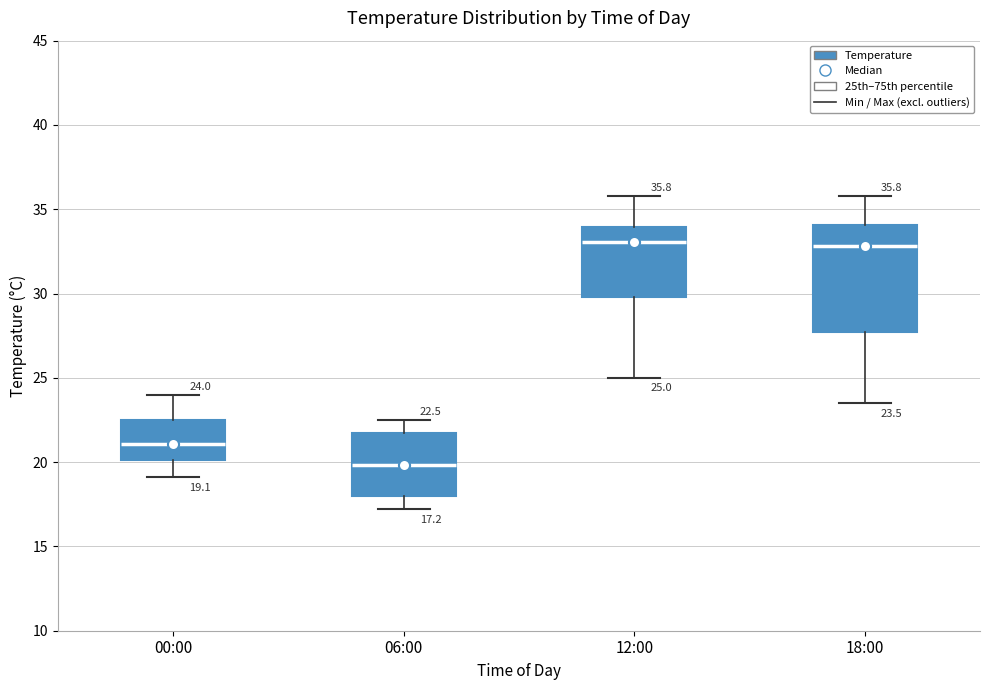

Which box has the lowest median line?

06:00